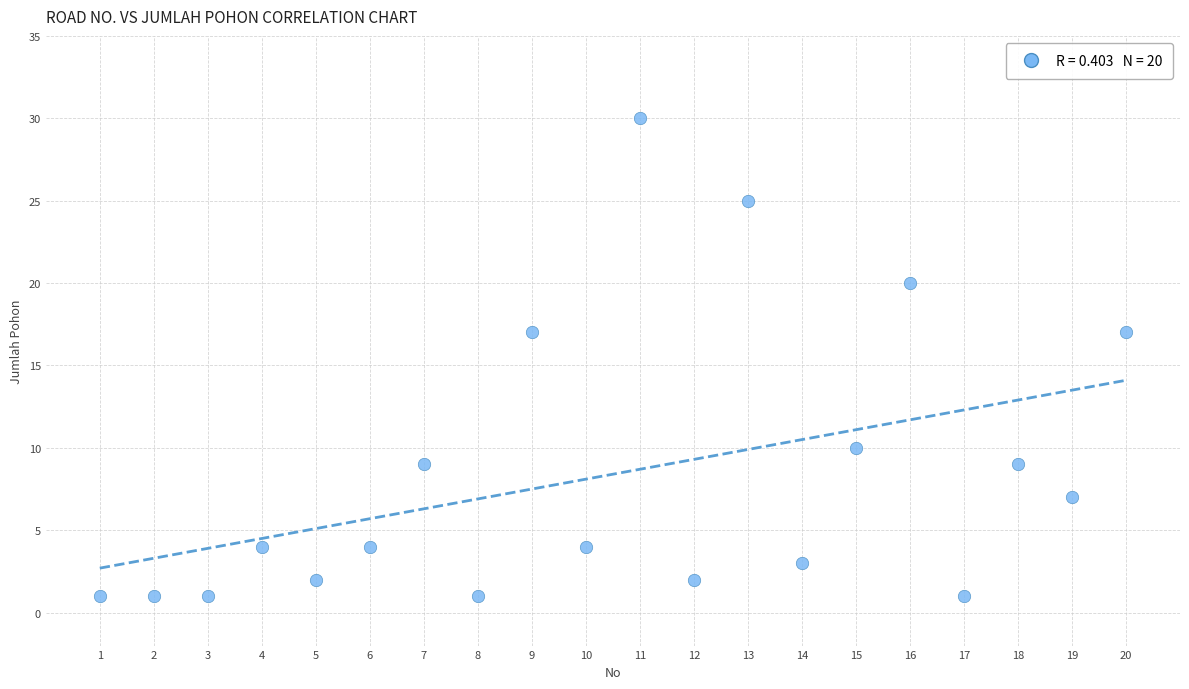

What is the range of Y values (max minus min)?

29